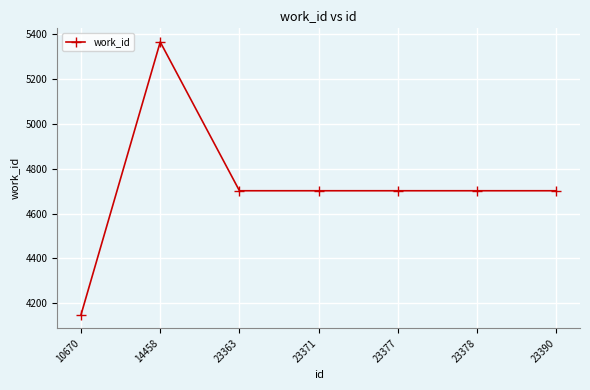

Between 23377 and 14458, which is larger?

14458